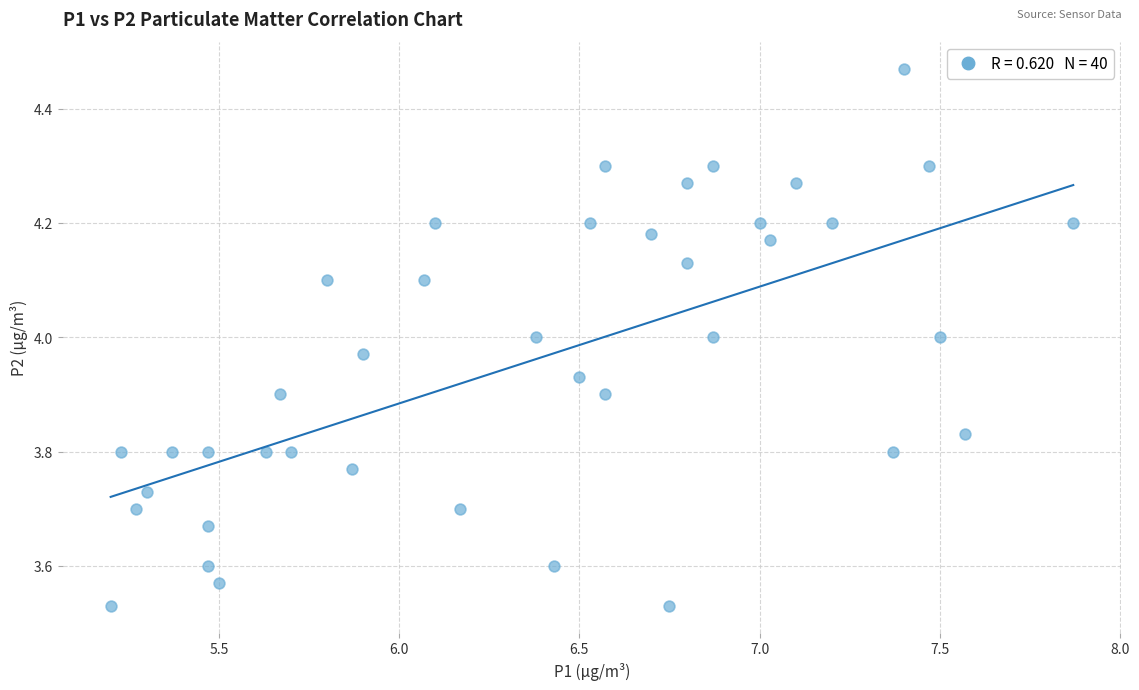

What is the range of X values (max minus min)?

2.7